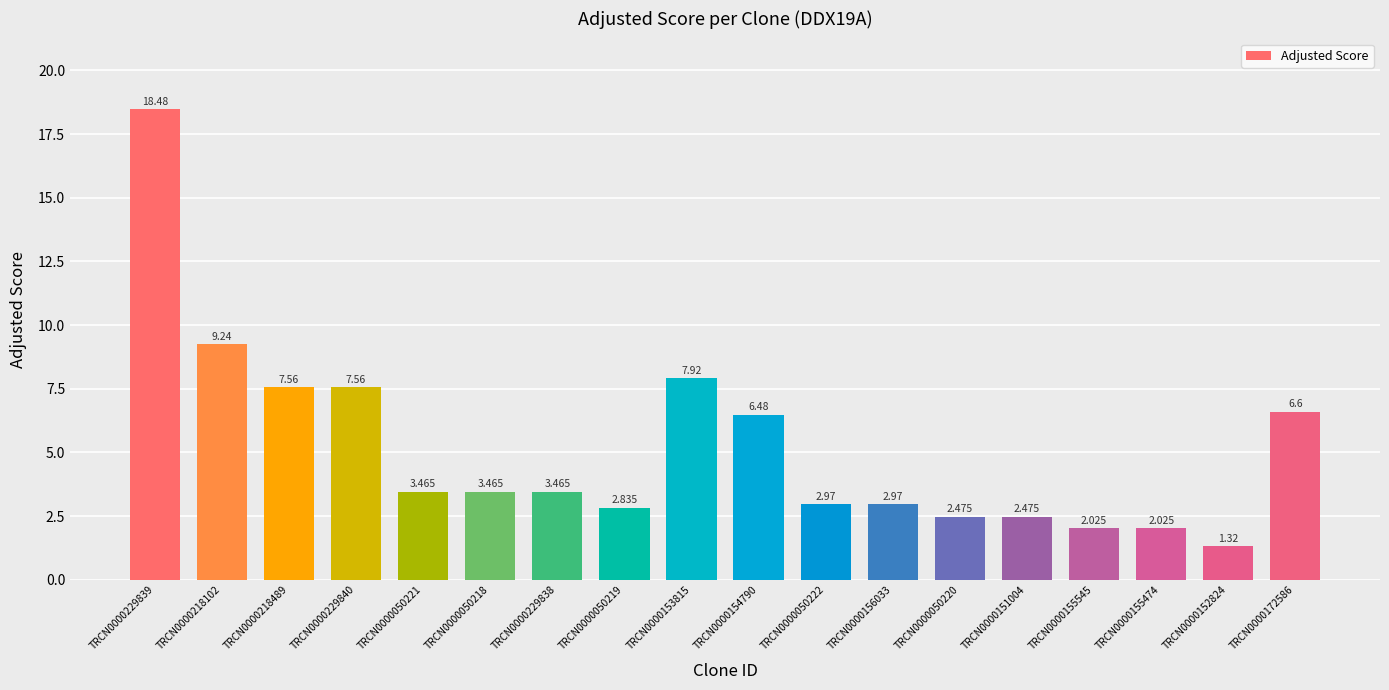

At which category does the chart reach its minimum across all series?

TRCN0000152824